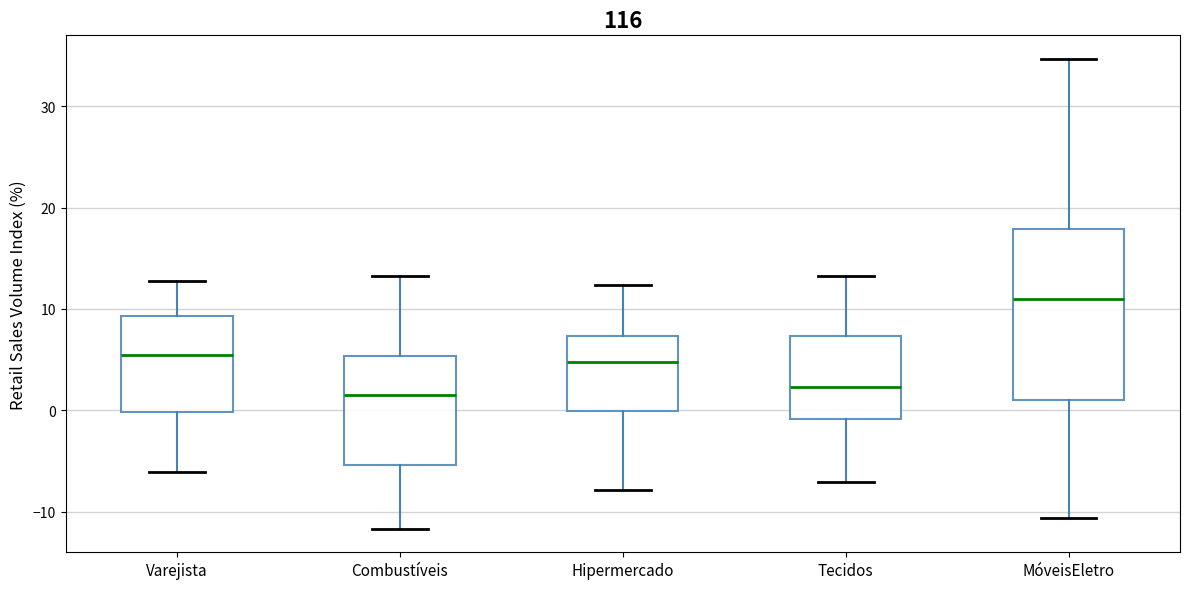

Reading left to right, transcribe this box plot: for each box, give where its median line is, the range the box spans, and where its two whiskers end, as read against the y-axis. The values are not printed on the chart, so give them approximately, as read against the axis.

Varejista: median 6, box 0 to 9, whiskers -6 to 13
Combustíveis: median 2, box -5 to 5, whiskers -12 to 13
Hipermercado: median 5, box 0 to 7, whiskers -8 to 12
Tecidos: median 2, box -1 to 7, whiskers -7 to 13
MóveisEletro: median 11, box 1 to 18, whiskers -11 to 35